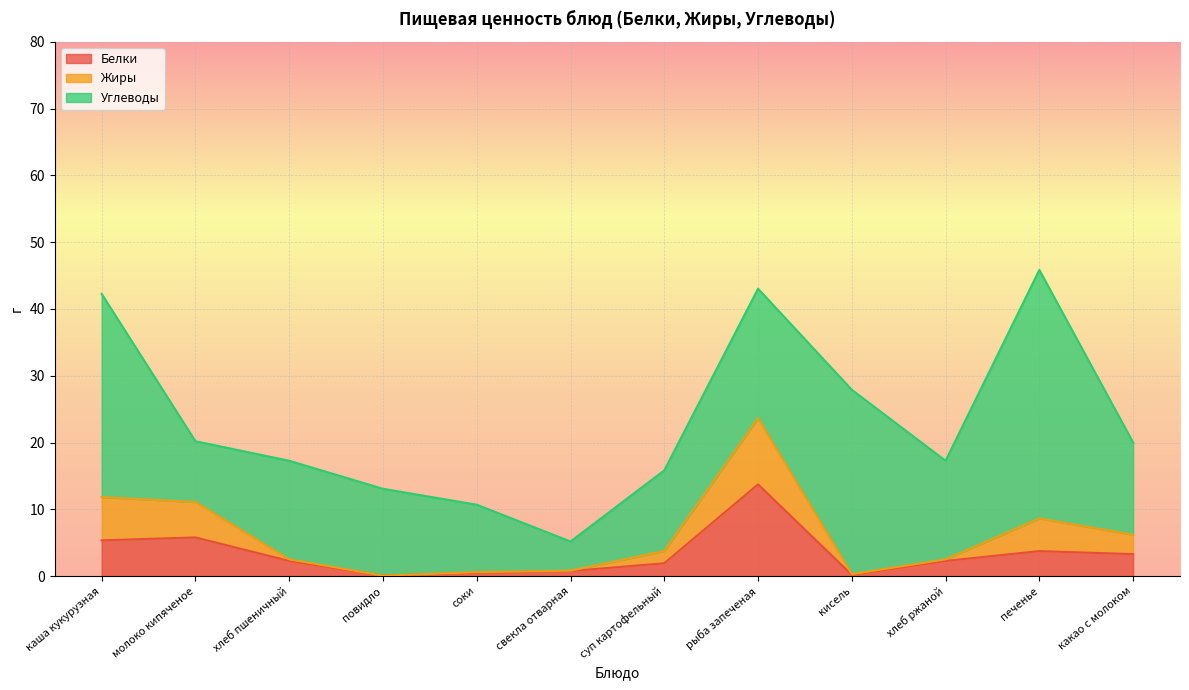

How many lines are shown in the chart?

3